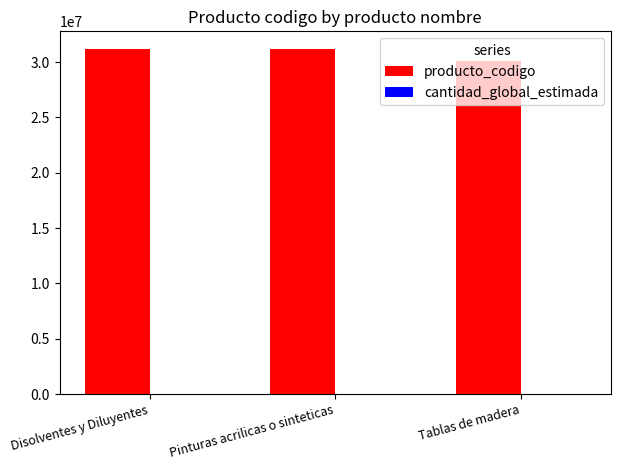

Where is producto_codigo nearest to the value 30657704?

Pinturas acrilicas o sinteticas